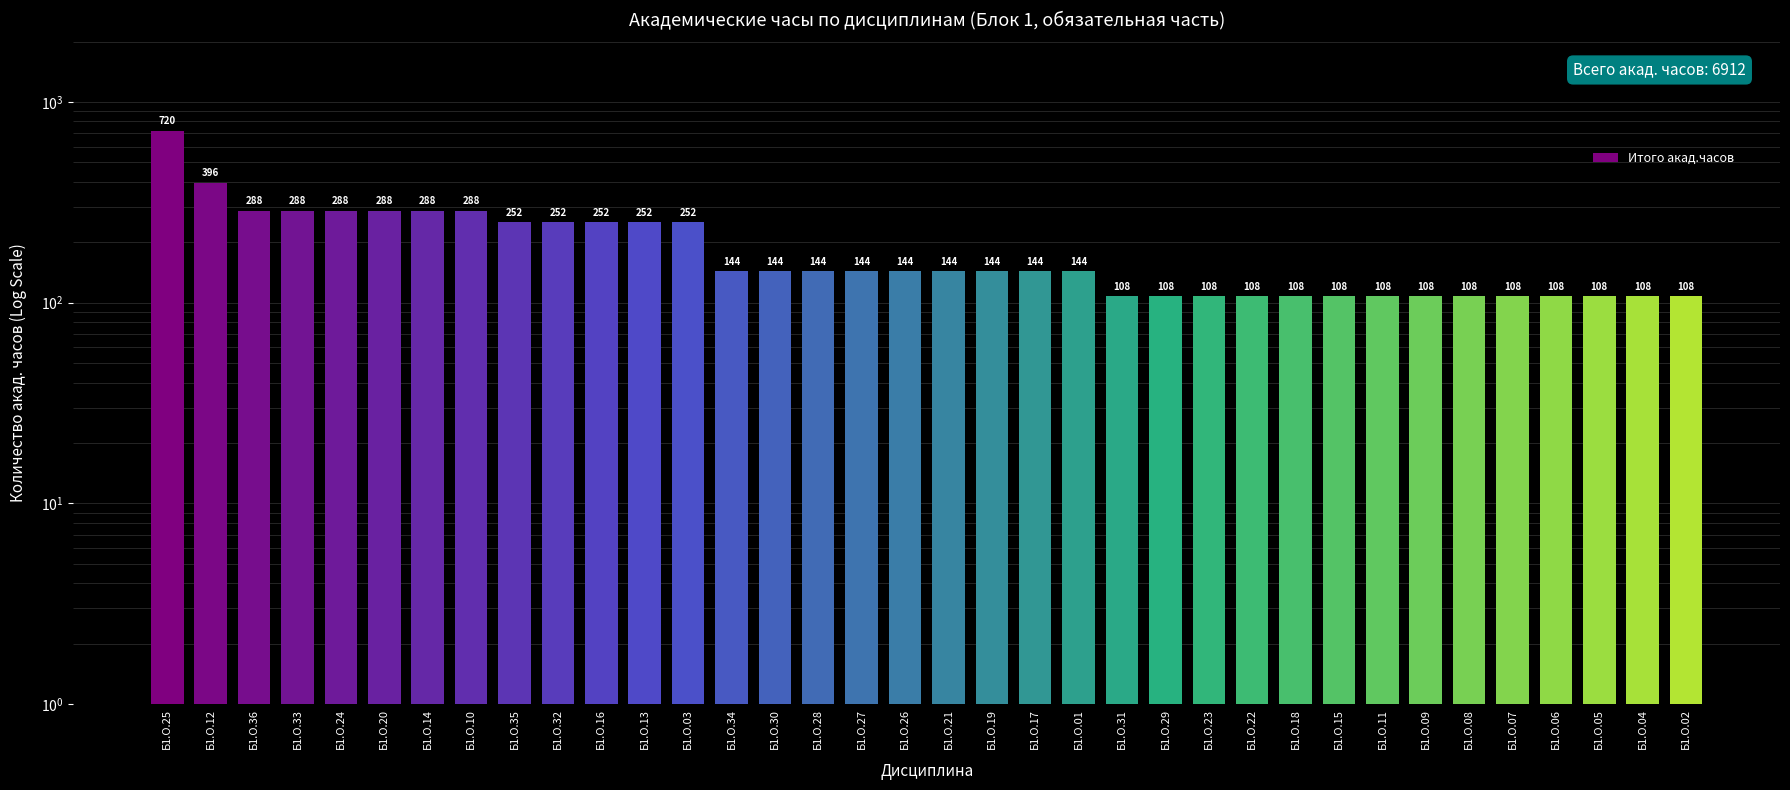

The chart shows a value of 34 at Б1.О.05. True or false?

False